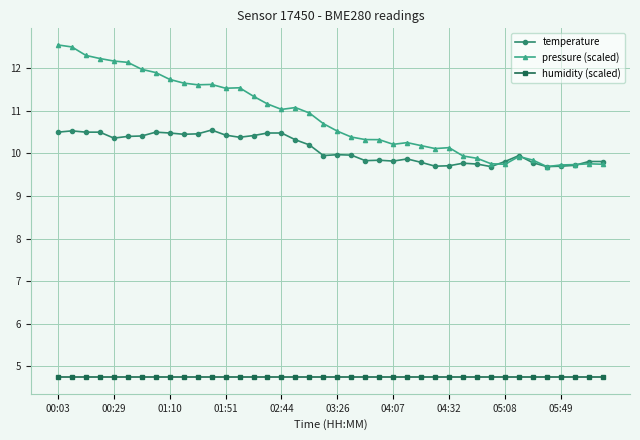

List the series in order of their peak value, lowest first.

humidity (scaled), temperature, pressure (scaled)